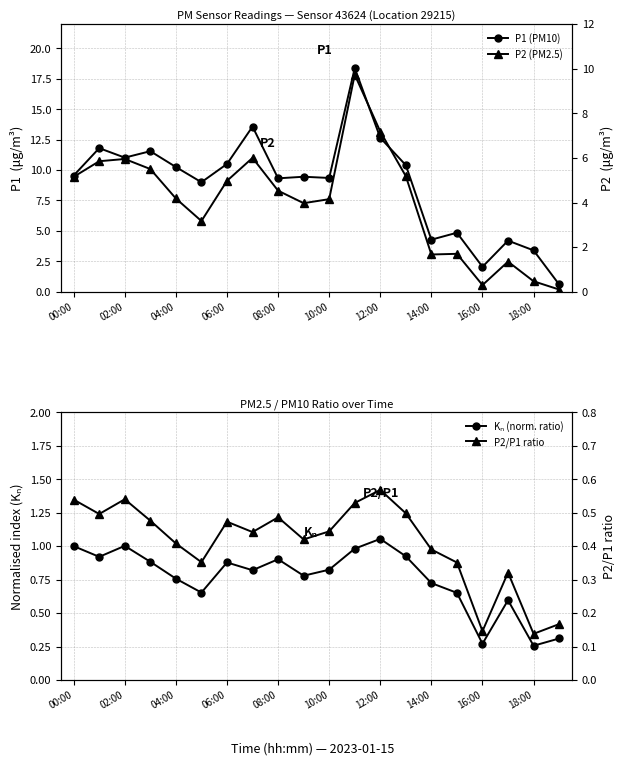

True or false: P2/P1 ratio has a value of 0.6 at 10:00.

False